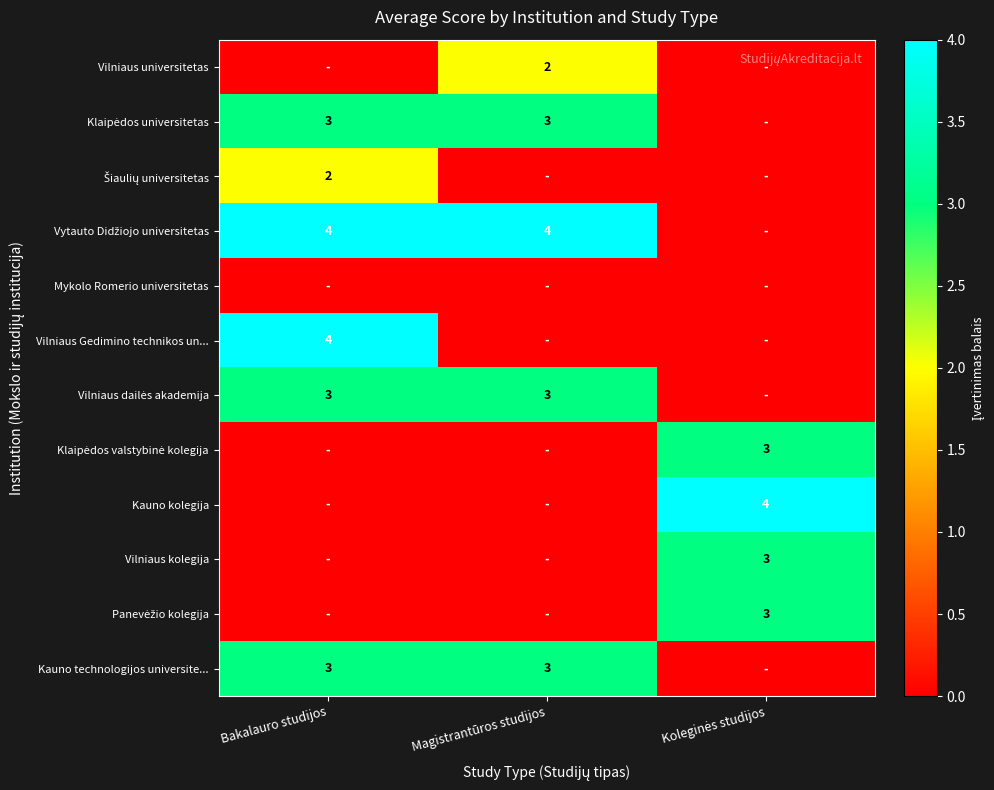

List the labels in order of Vilniaus Gedimino technikos un... value, smallest first.

Magistrantūros studijos, Koleginės studijos, Bakalauro studijos